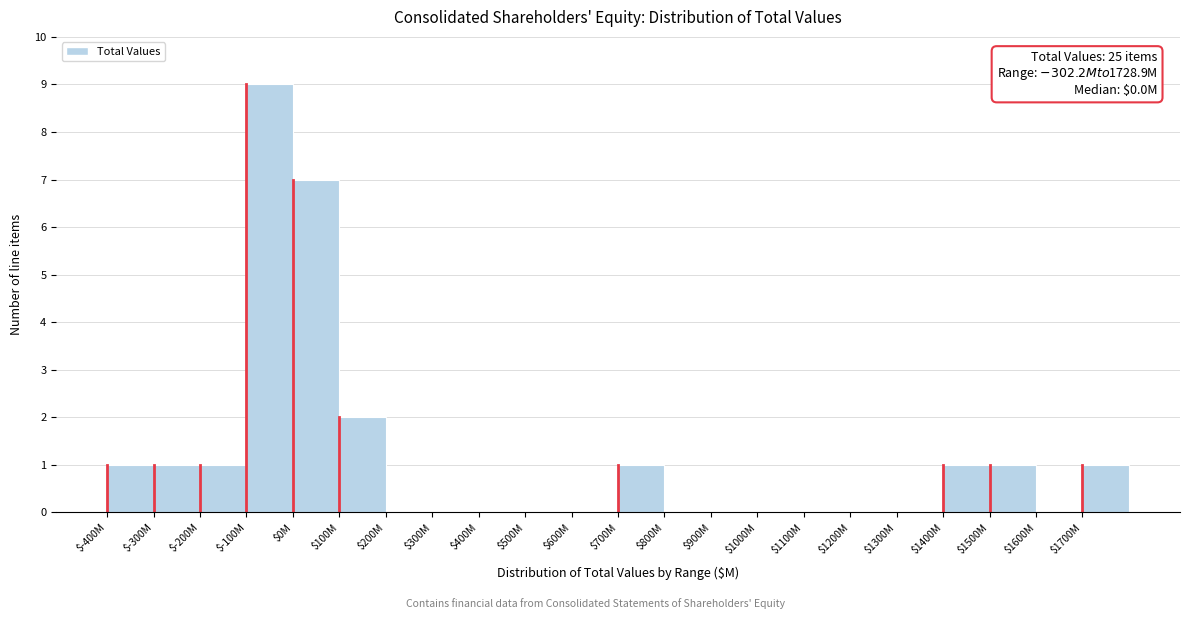

Where is the data nearest to the value 4?

$100M